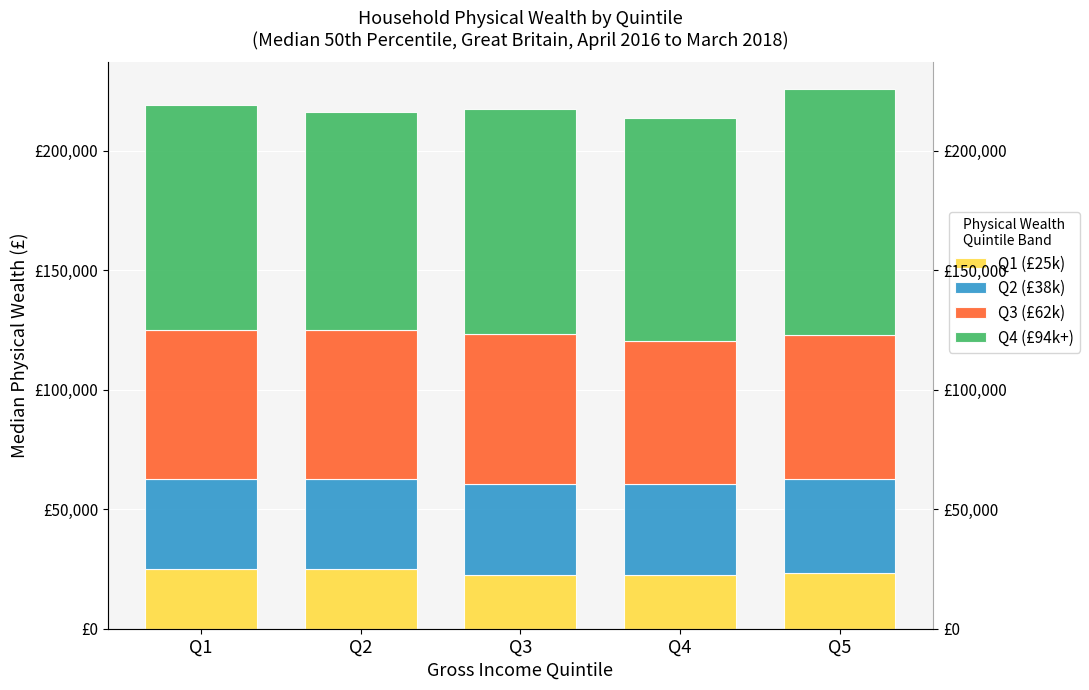

Rank the series at Q3 from highest to lowest value.

Q4 (£94k+), Q3 (£62k), Q2 (£38k), Q1 (£25k)